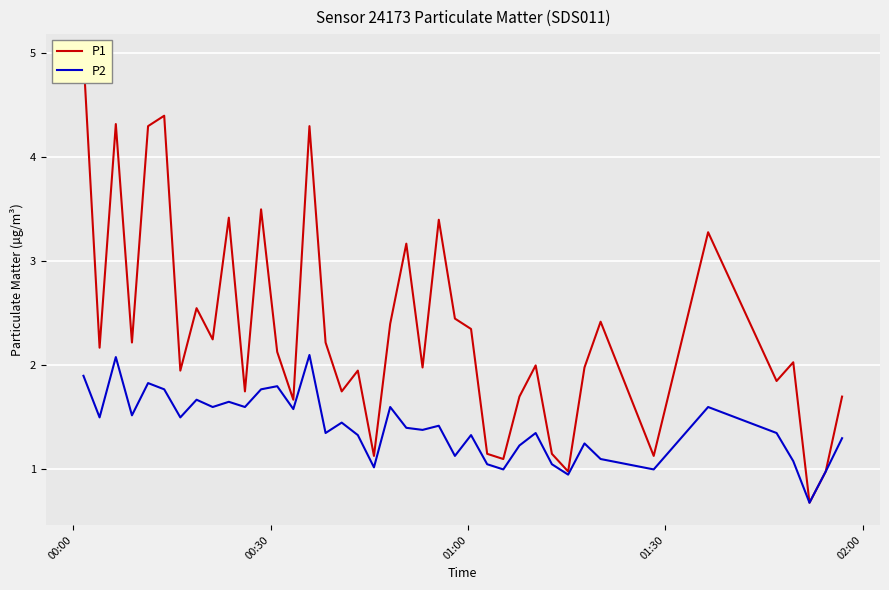

Is the value of P2 at 22 greater than the value of P1 at 19?

No